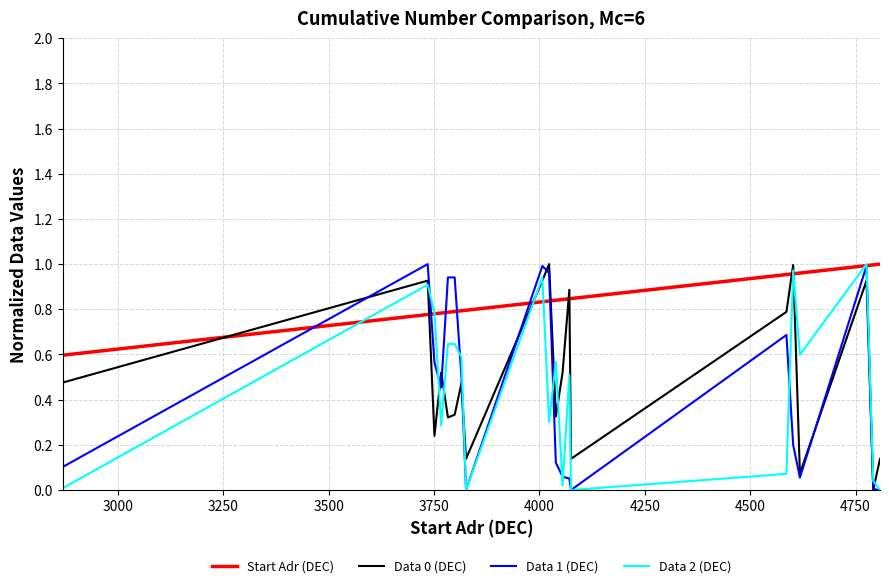

How many times do Start Adr (DEC) and Data 0 (DEC) cross each other?

8